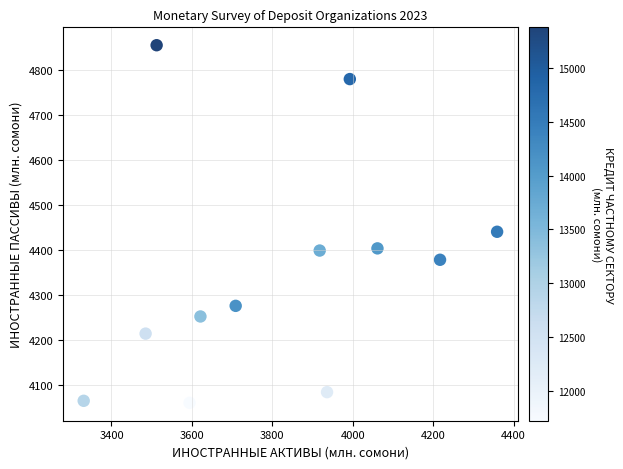

What is the range of Y values (max minus min)?

796.7